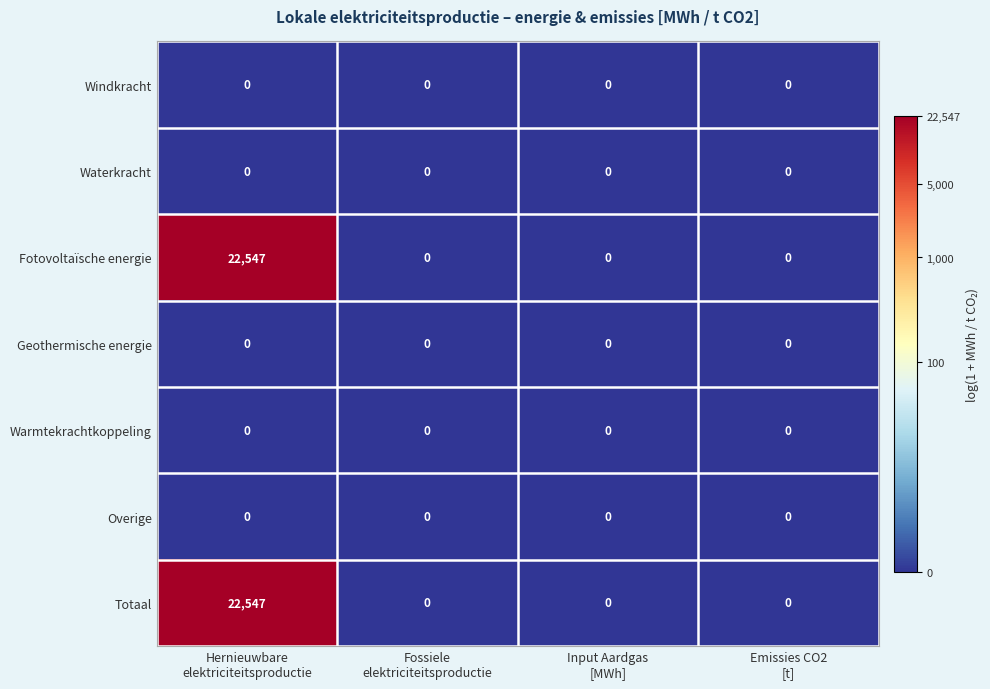

What is the maximum value shown in the chart?

22547